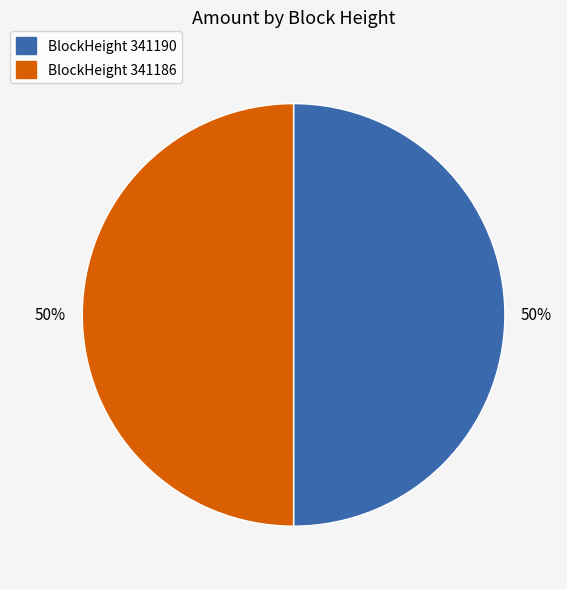

Is it true that BlockHeight 341190 is 50% of the pie?

True